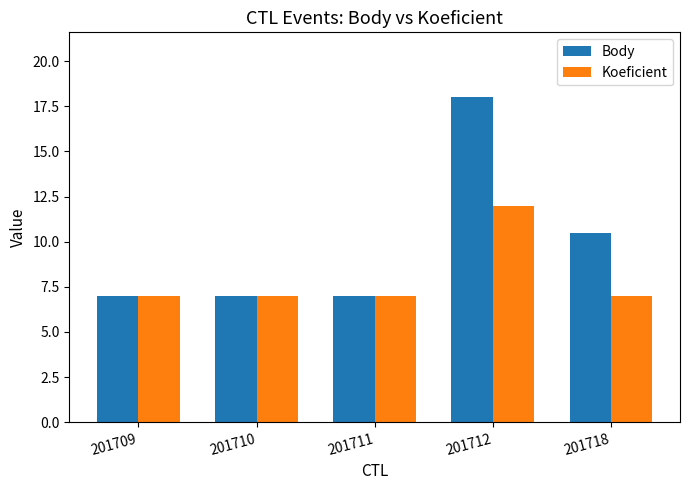

Reading left to right, what are all the values shown in this chart?

Body: 7.0	7.0	7.0	18.0	10.5
Koeficient: 7.0	7.0	7.0	12.0	7.0